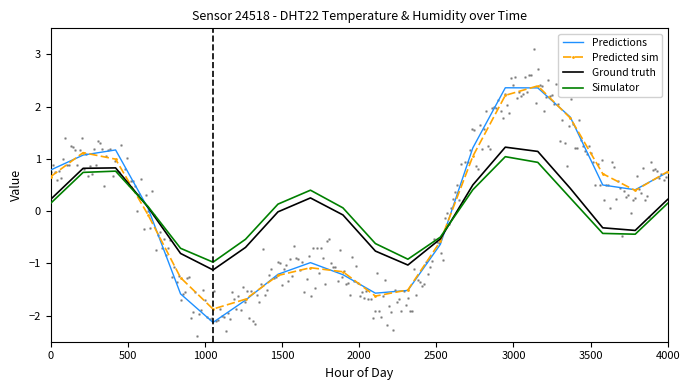

What is the lowest value of the Simulator series?

-1.0